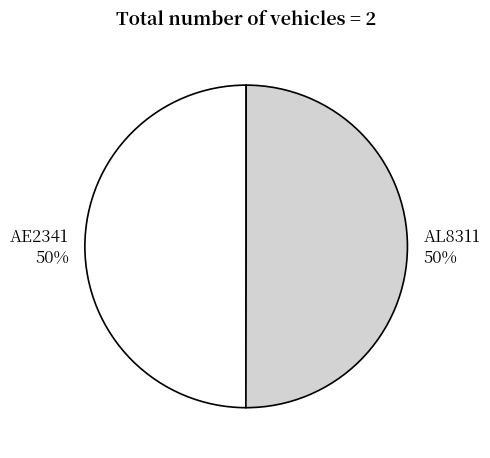

Is the sum of AE2341 and AL8311 greater than half?

Yes